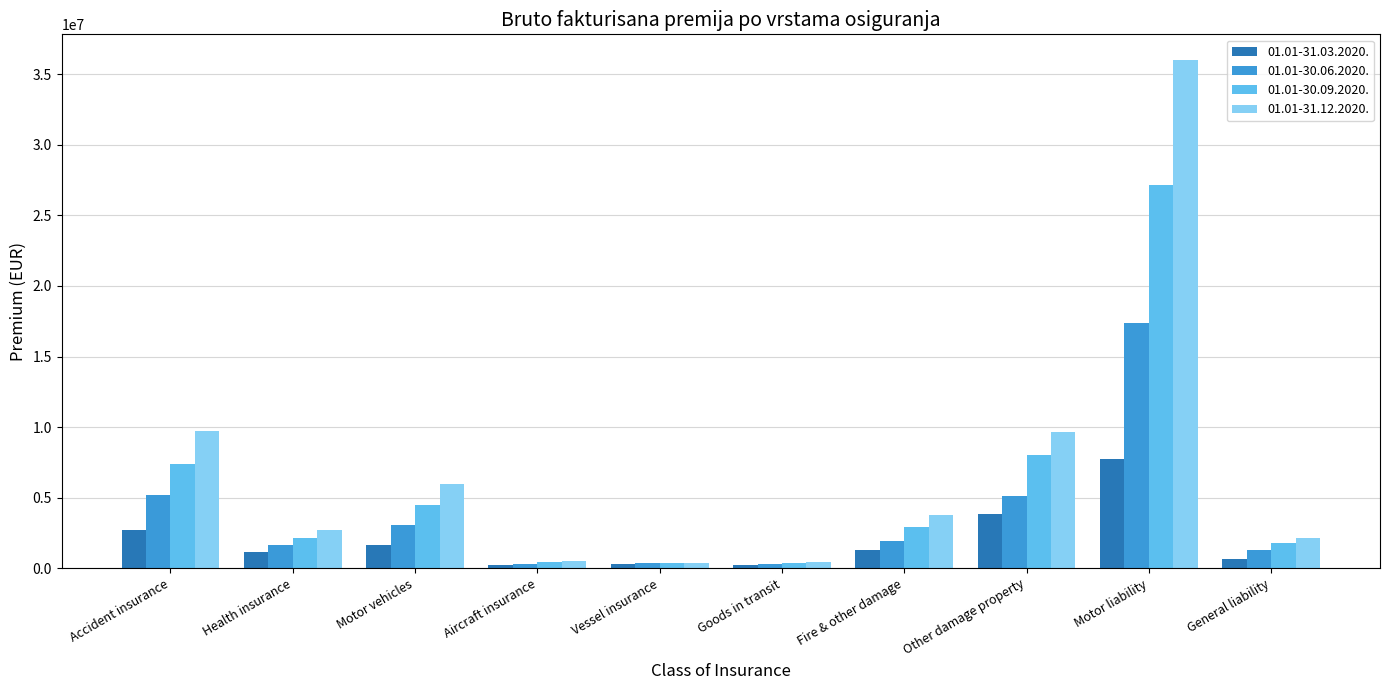

Is it true that 01.01-30.09.2020. equals 27177560.0 at Motor liability?

True